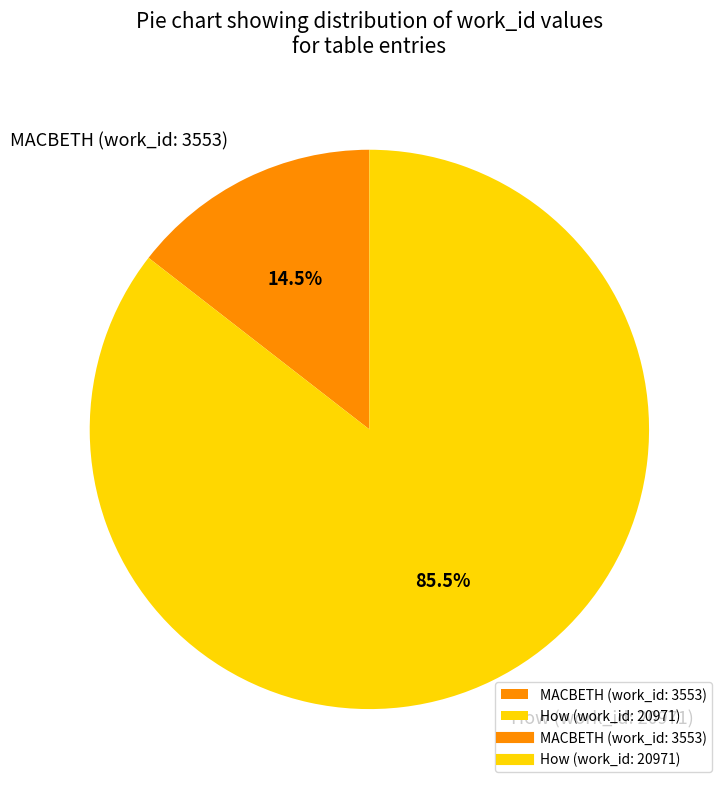

To the nearest percent, what is the difference between the largest and smallest slice percentages?

71%